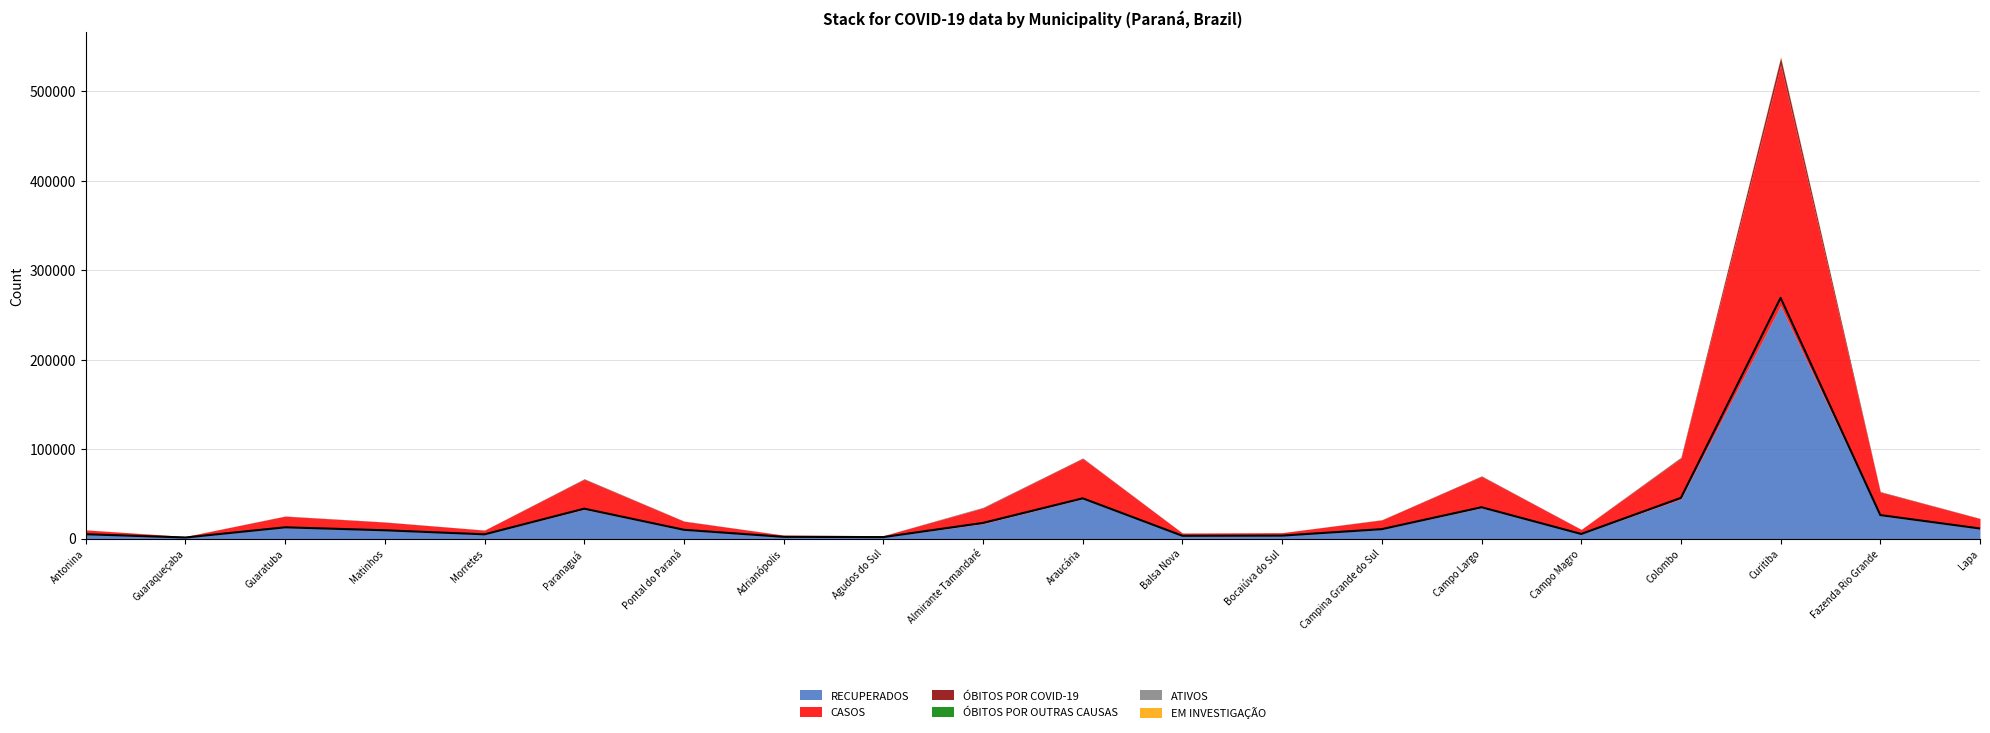

What is the sum of the ÓBITOS POR COVID-19 values at Campo Magro and Campo Largo?

619